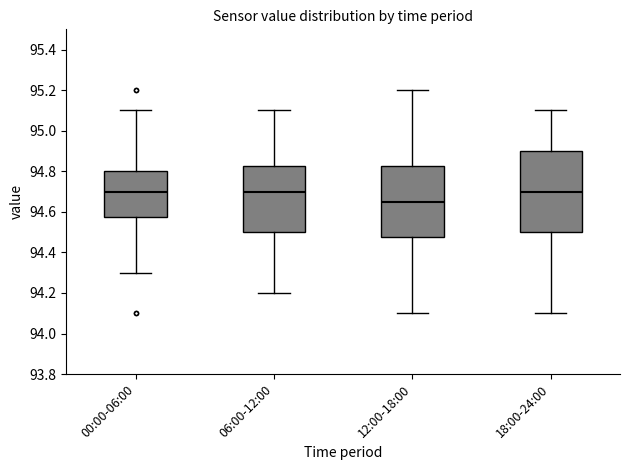

Which box is the tallest, from its lower edge to its upper edge?

18:00-24:00